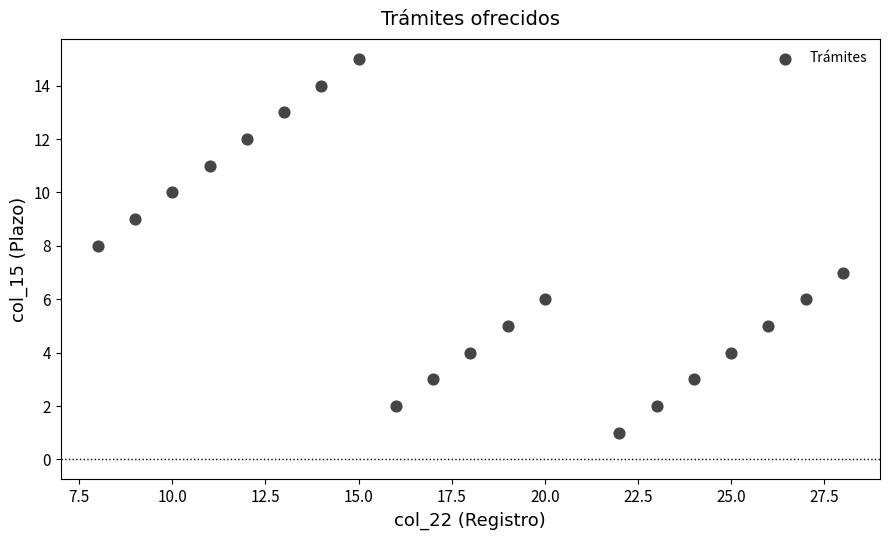

What is the range of X values (max minus min)?

20